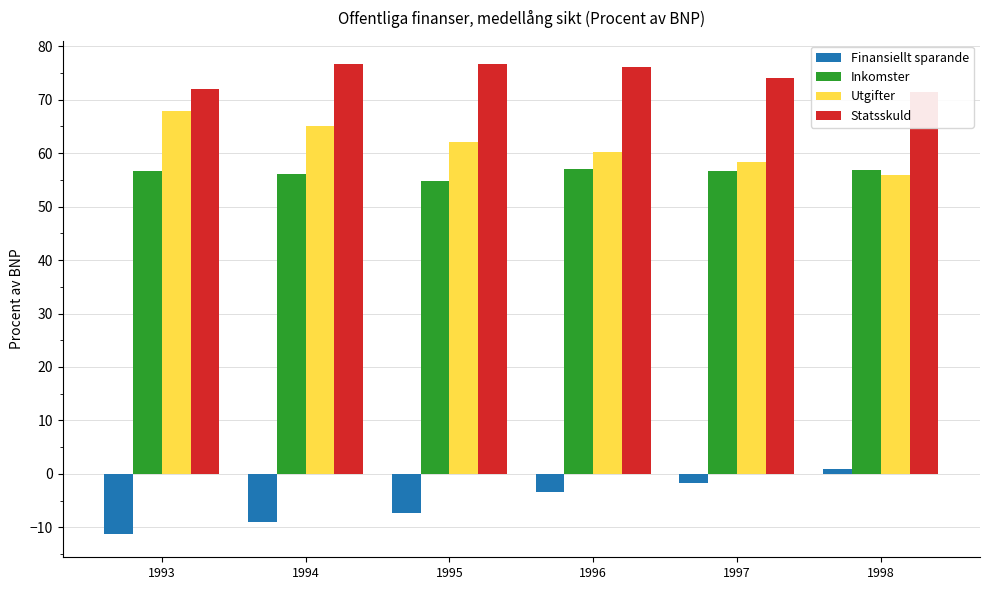

How many distinct data groups are displayed?

4